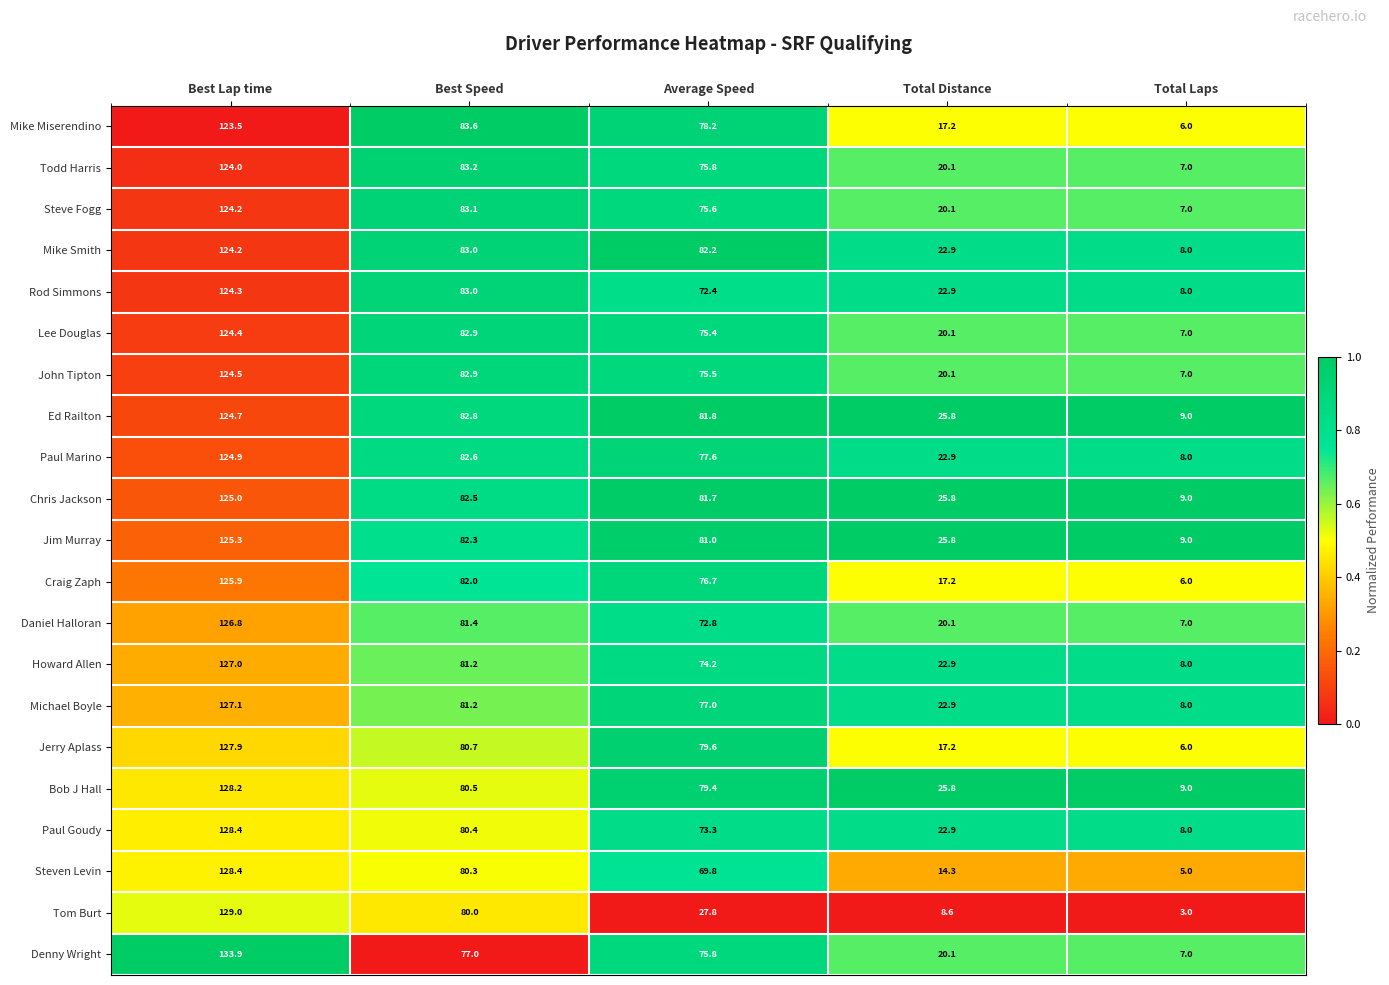

What value does the Daniel Halloran series have at Average Speed?

72.8